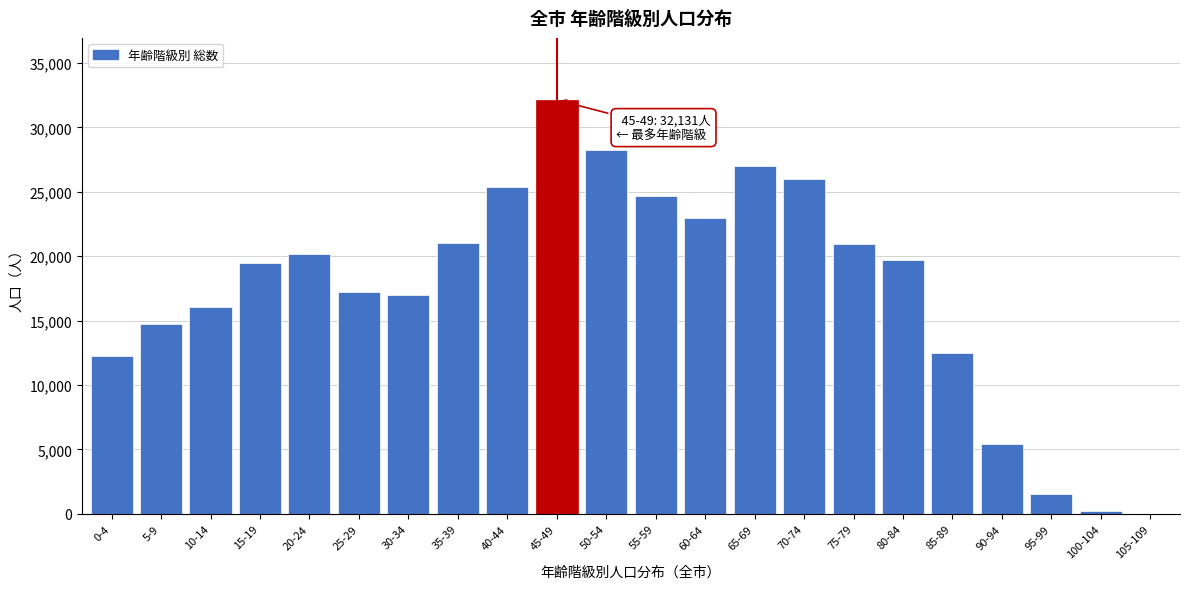

Is it true that the value at 30-34 is 16979?

True